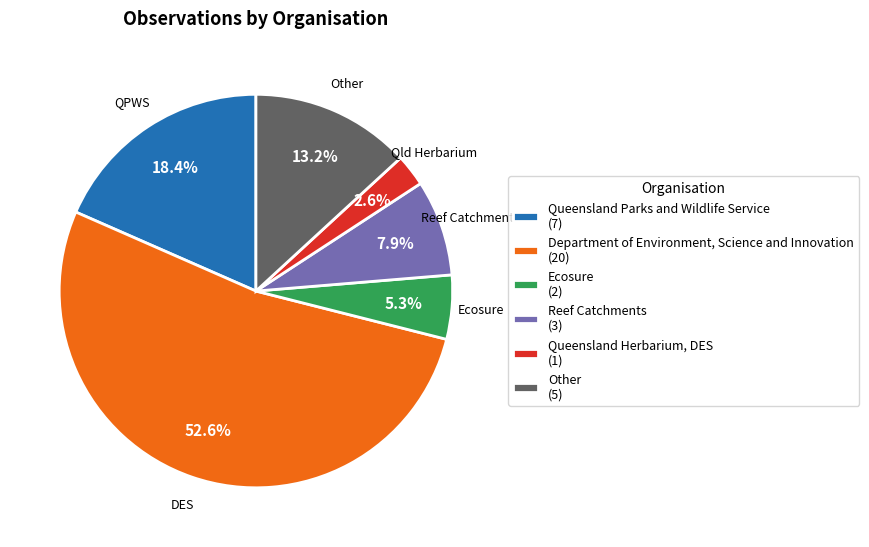

Is Queensland Parks and Wildlife Service the majority of the pie?

No